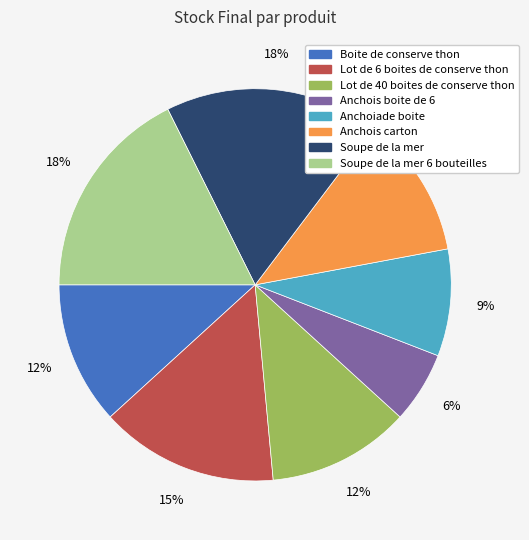

Does any single category account for the majority?

No